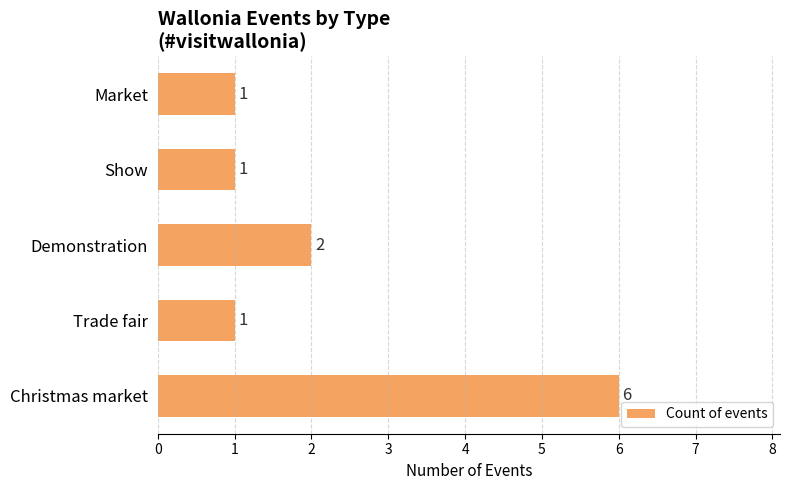

Reading top to bottom, what are all the values shown in this chart?

1	1	2	1	6